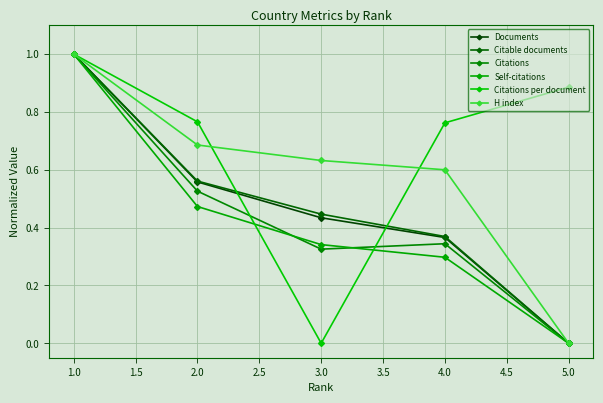

What is the label of the 1st point from the left?

1.0